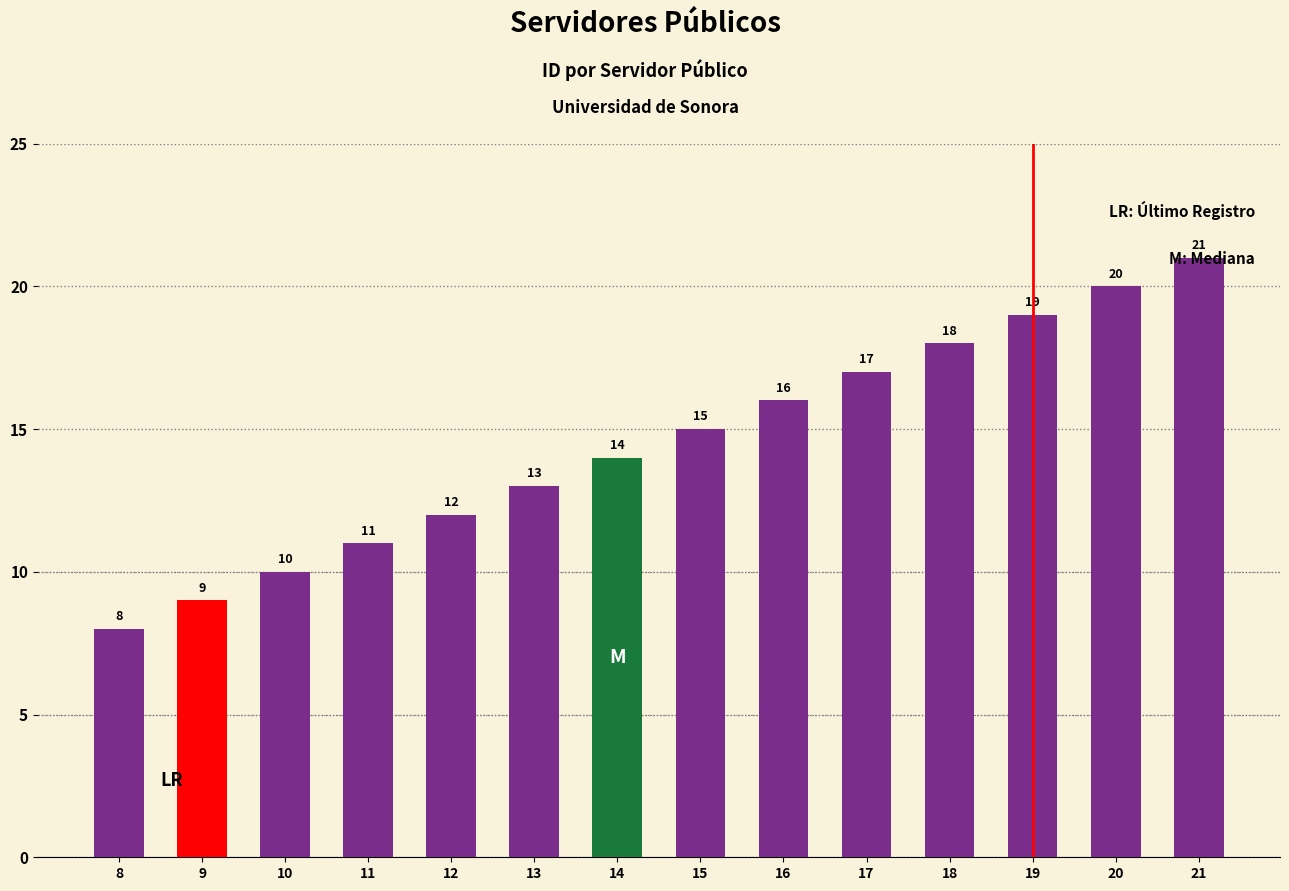

Which has a higher value, 18 or 10?

18